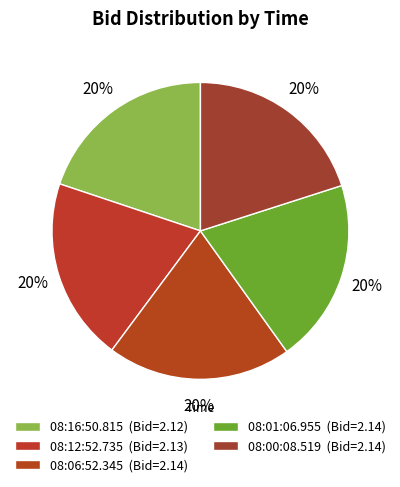

How many segments does this pie chart have?

5